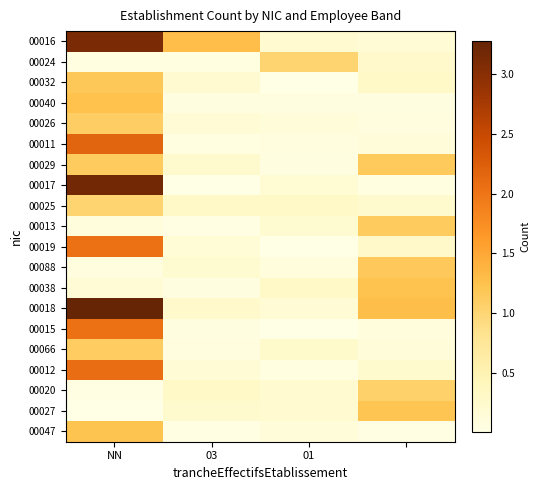

At how many categories does at least one series exceed 2?

1